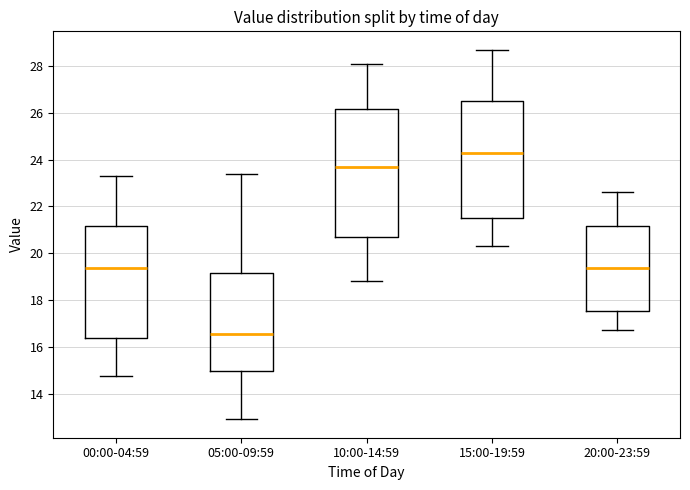

Which box is the tallest, from its lower edge to its upper edge?

10:00-14:59